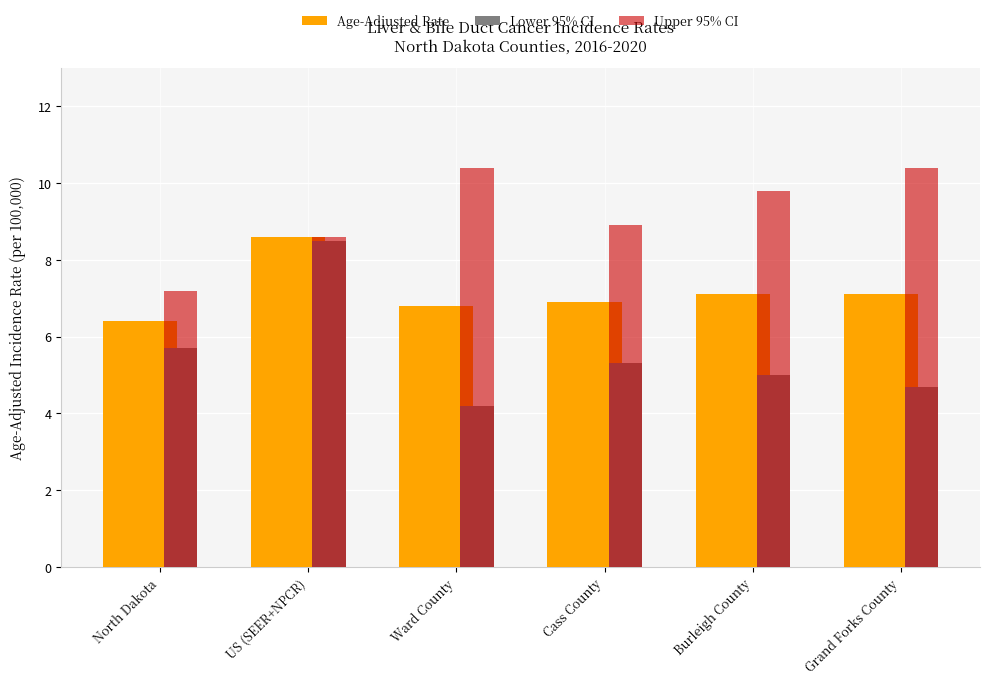

Reading left to right, list all the values displayed in this chart.

Age-Adjusted Rate: North Dakota=6.4	US (SEER+NPCR)=8.6	Ward County=6.8	Cass County=6.9	Burleigh County=7.1	Grand Forks County=7.1
Lower 95% CI: North Dakota=5.7	US (SEER+NPCR)=8.5	Ward County=4.2	Cass County=5.3	Burleigh County=5.0	Grand Forks County=4.7
Upper 95% CI: North Dakota=7.2	US (SEER+NPCR)=8.6	Ward County=10.4	Cass County=8.9	Burleigh County=9.8	Grand Forks County=10.4